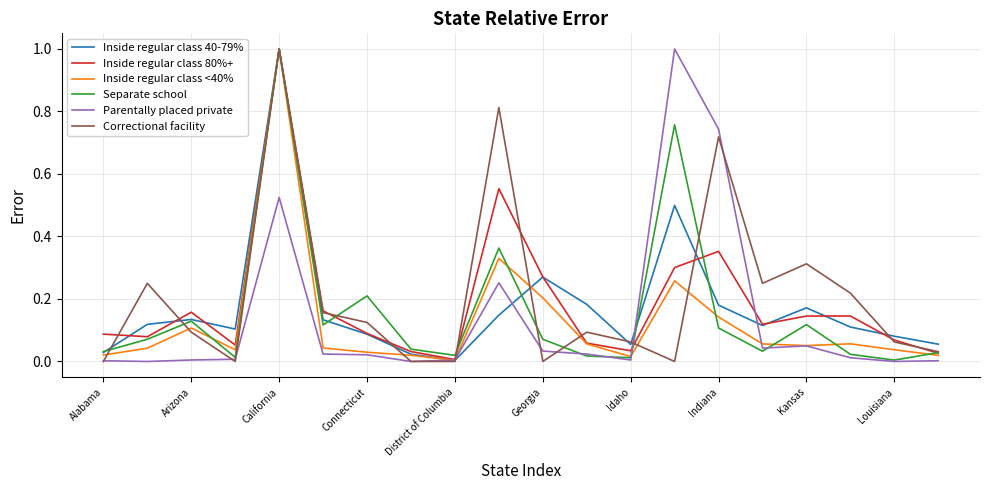

Which series has the largest total across all categories?

Correctional facility